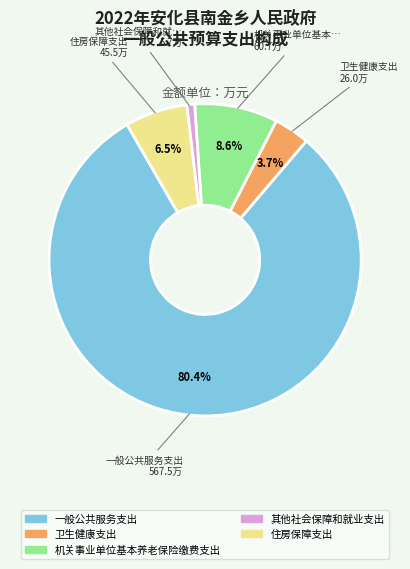

Which slice is the largest?

一般公共服务支出